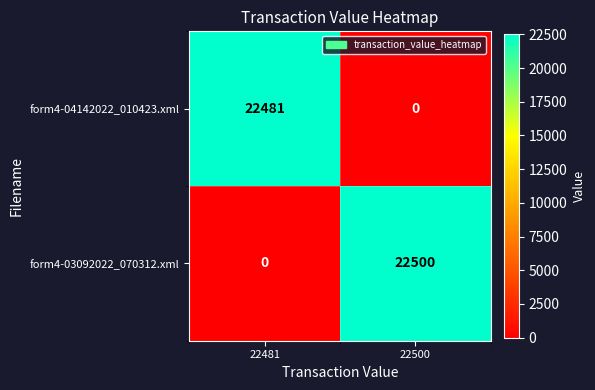

Which label corresponds to the largest value in the chart?

22500